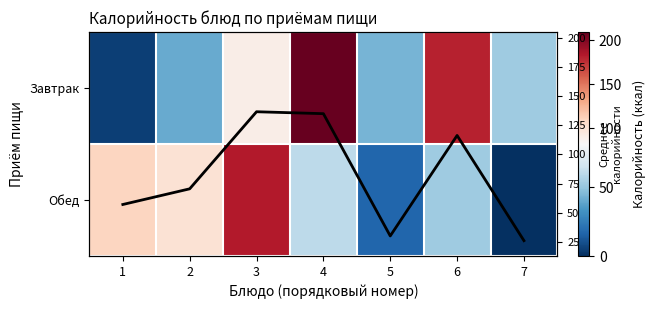

True or false: Обед has a value of 58.3 at 3.

False